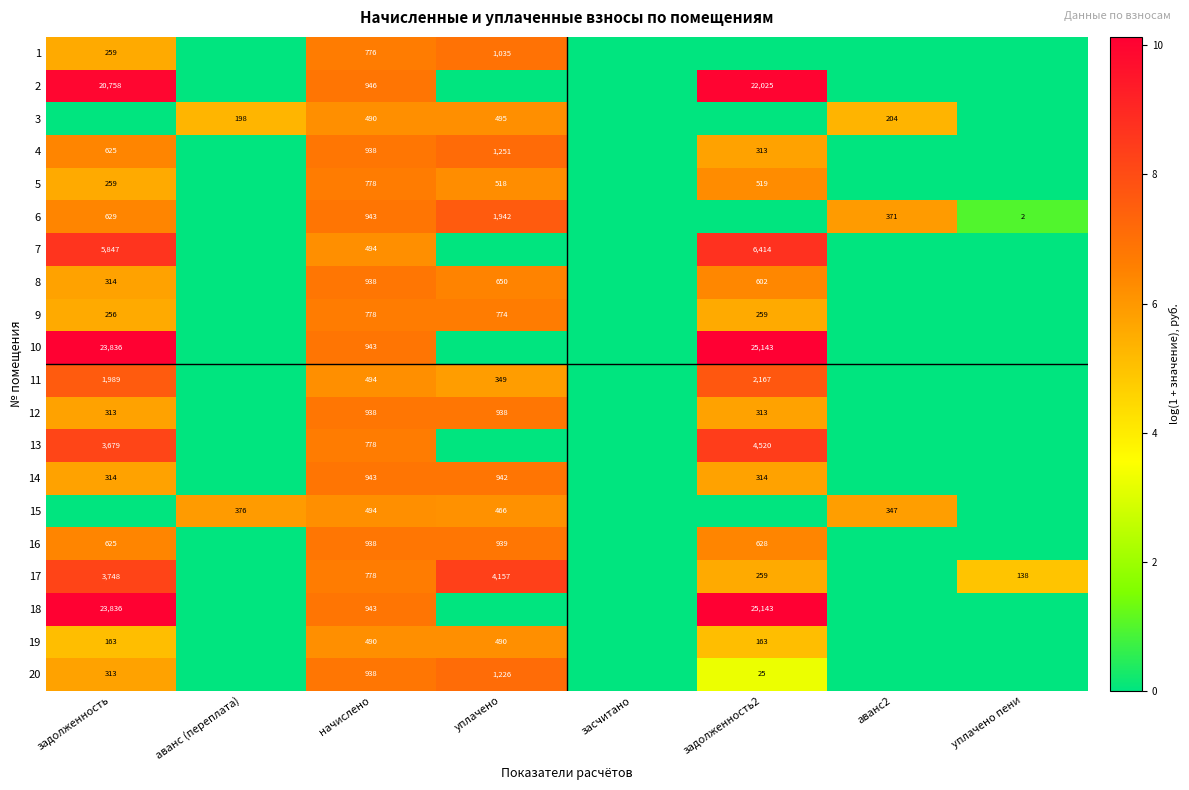

What is the spread (max minus min) of values at начислено?

456